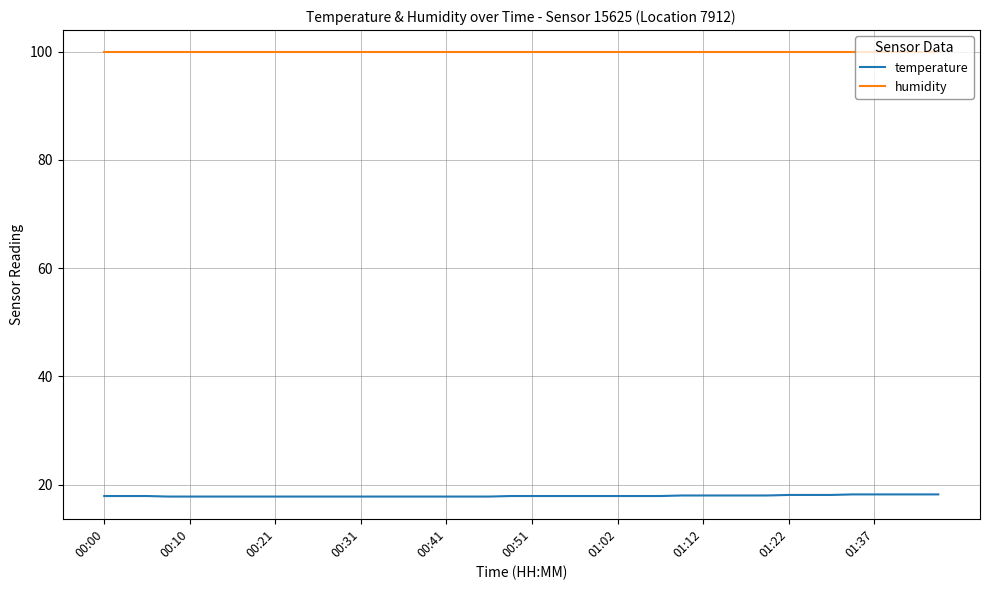

What is the sum of all temperature values?

717.0